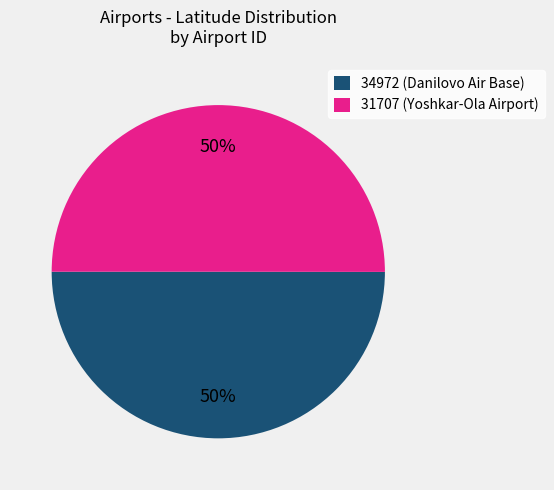

Combined, do 31707 (Yoshkar-Ola Airport) and 34972 (Danilovo Air Base) account for over 50%?

Yes